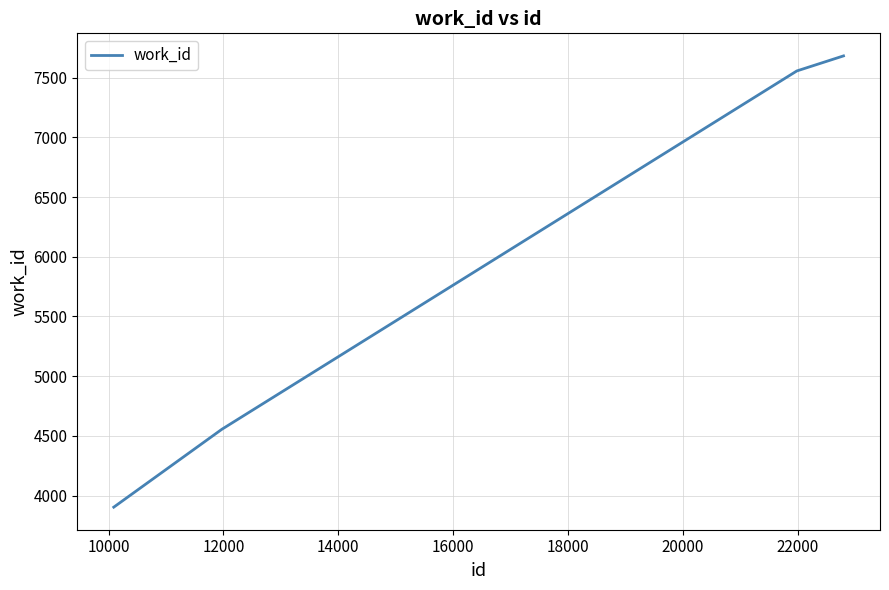

What is the sum of all values?

23696